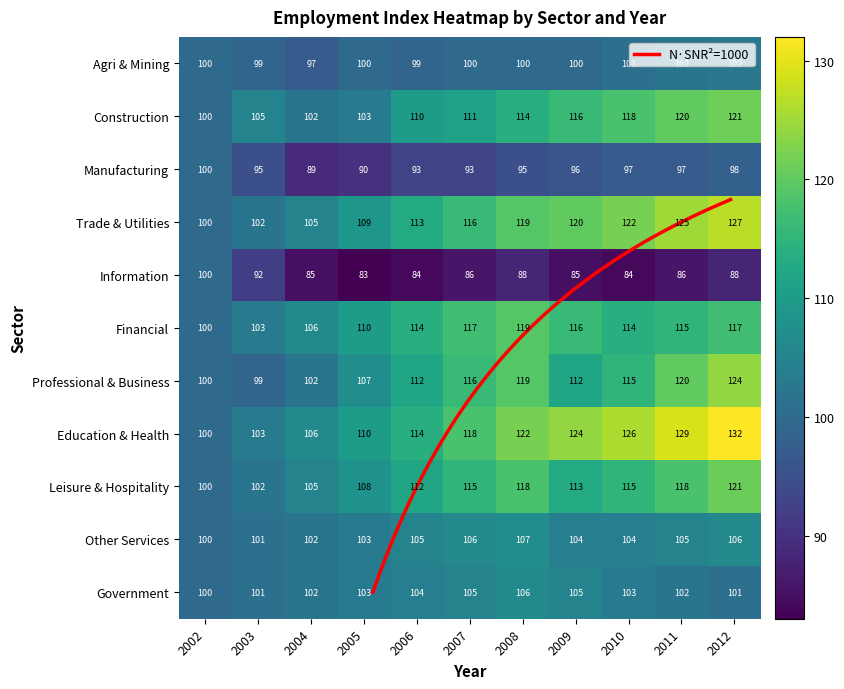

Which series has the largest total across all categories?

Educational and Health Services